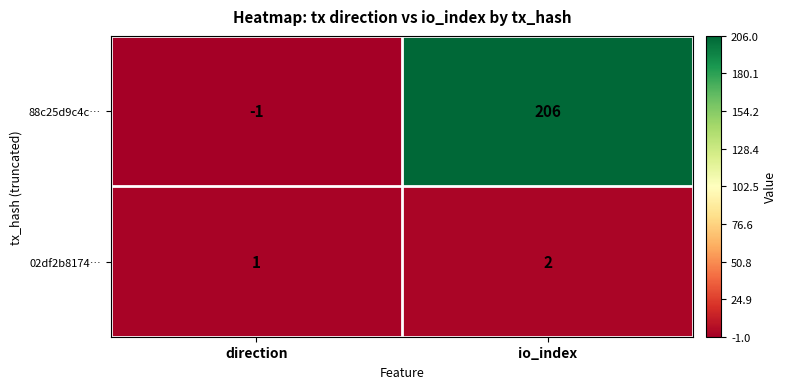

List the series in order of their overall mean, highest first.

88c25d9c4c…, 02df2b8174…